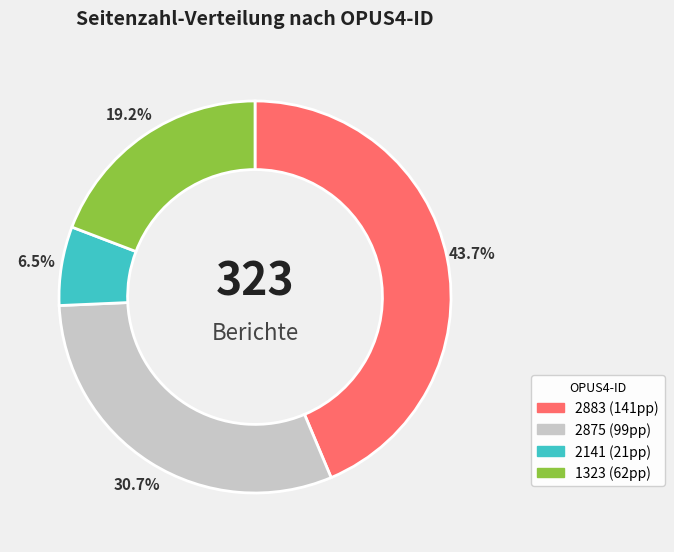

To the nearest percent, what is the difference between the 2883 and 2875 slice percentages?

13%